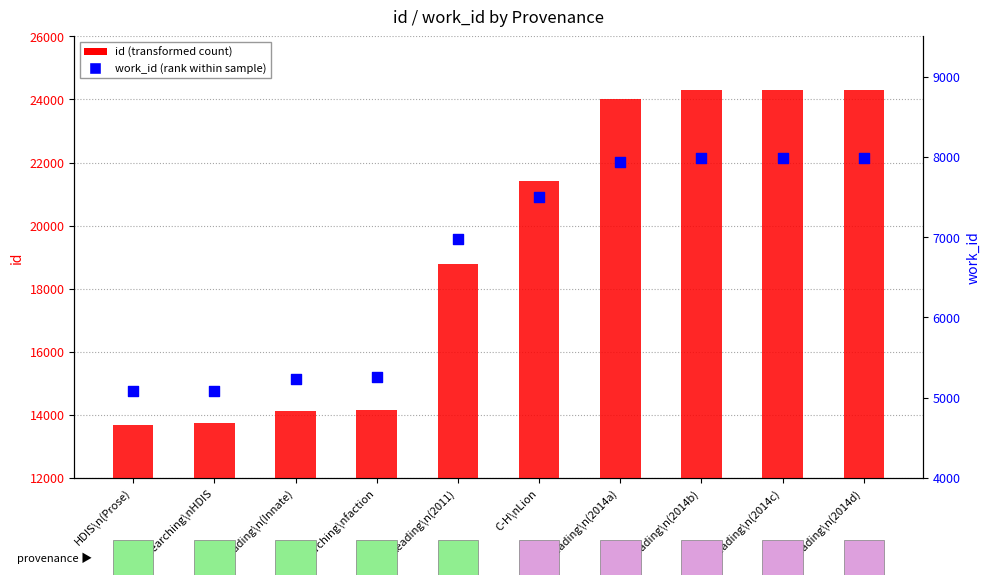

Is the value of work_id at HDIS\n(Prose) greater than the value of id at Reading\n(2014b)?

No